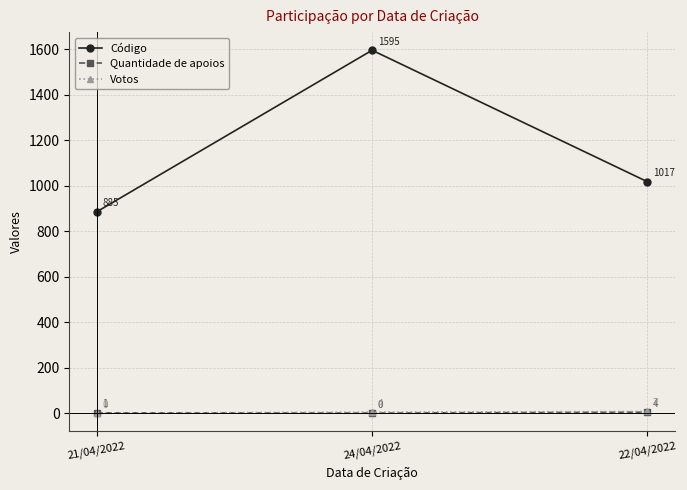

Which series changed the most between 21/04/2022 and 24/04/2022?

Código